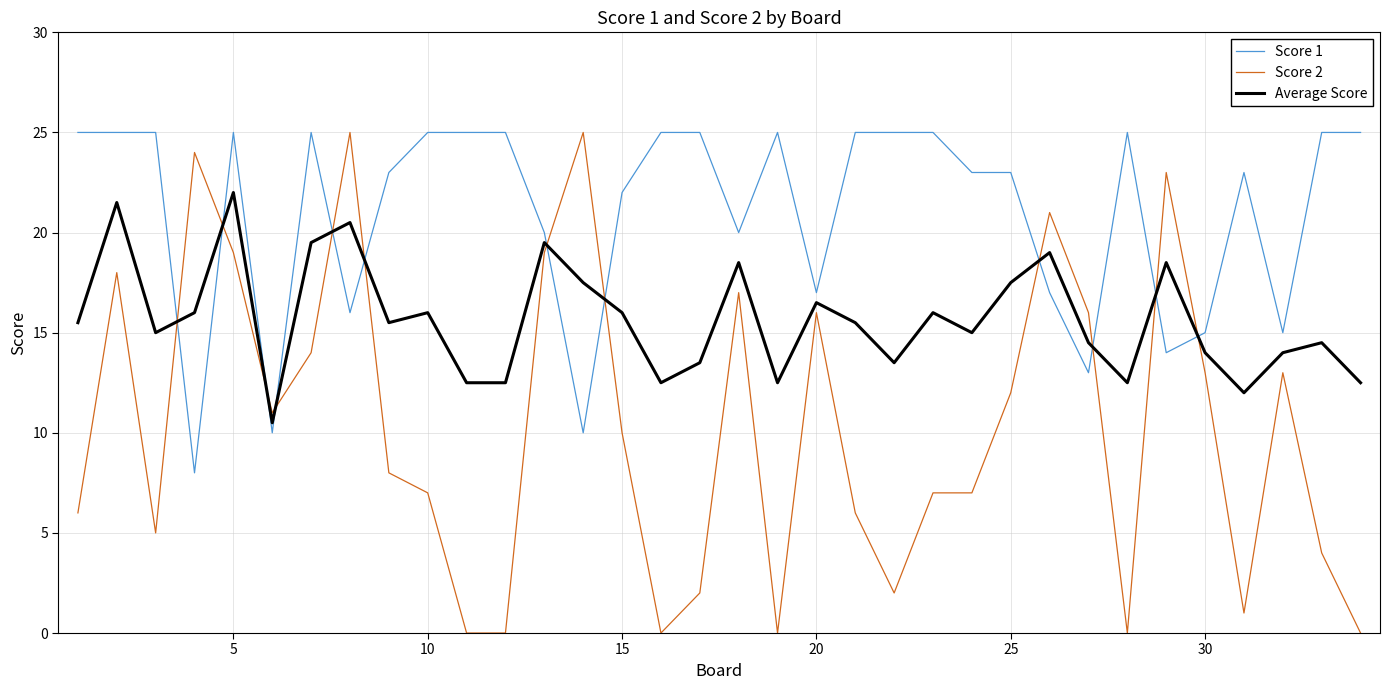

Which series has the largest range (max minus min)?

Score 2